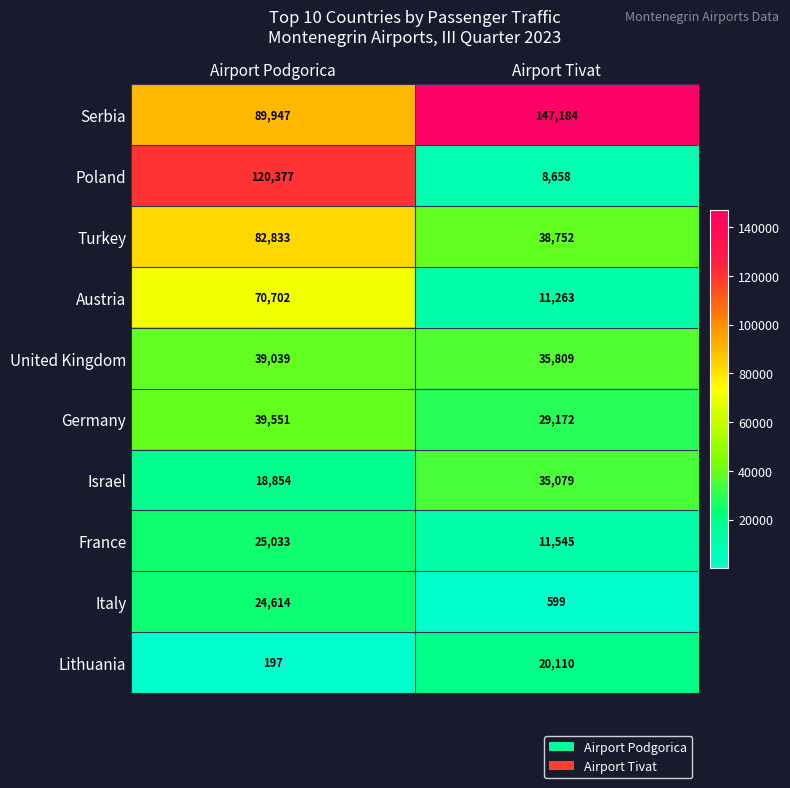

How many distinct data groups are displayed?

10